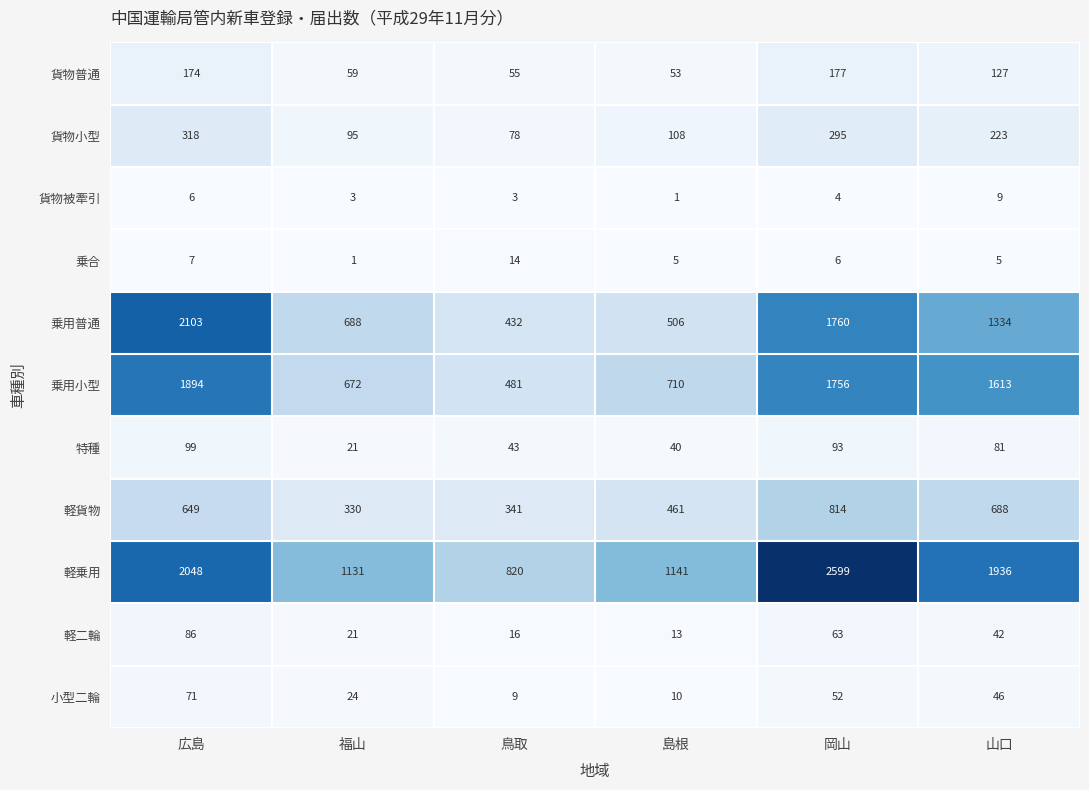

Which series changed the most between 福山 and 山口?

乗用小型